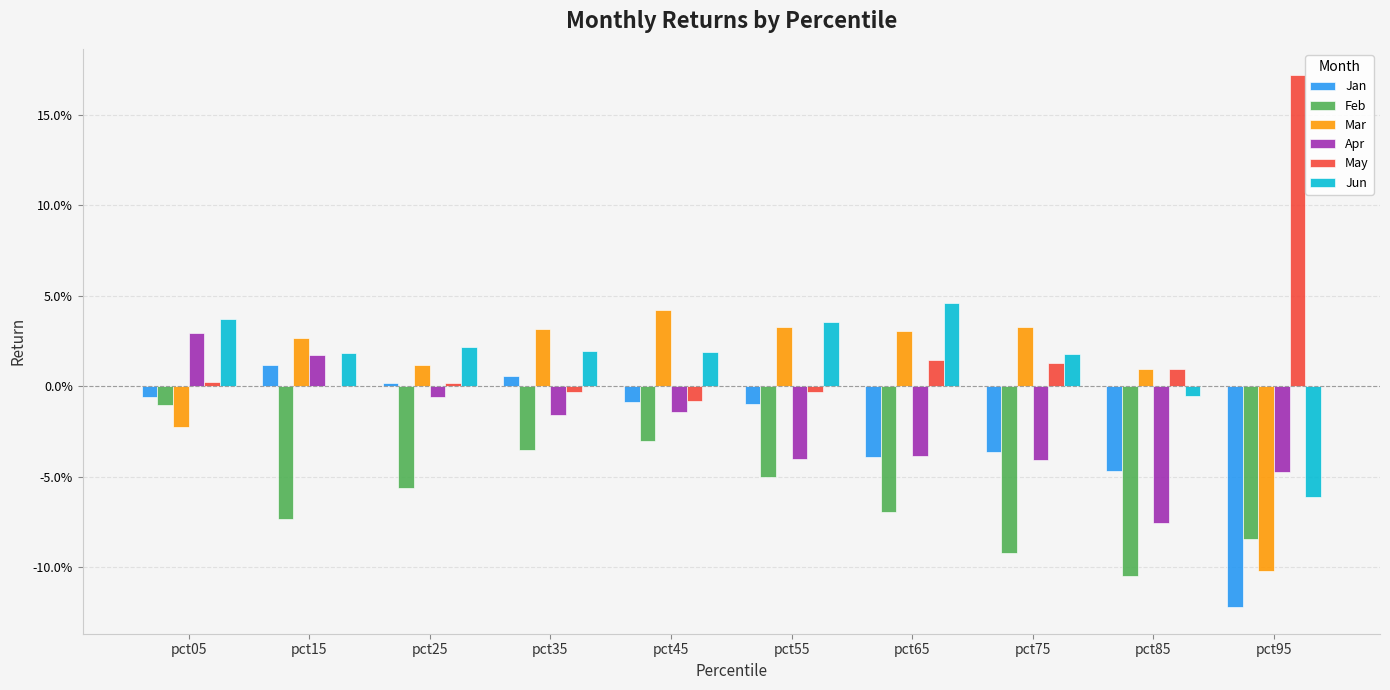

At which label does Mar first exceed 0?

pct15